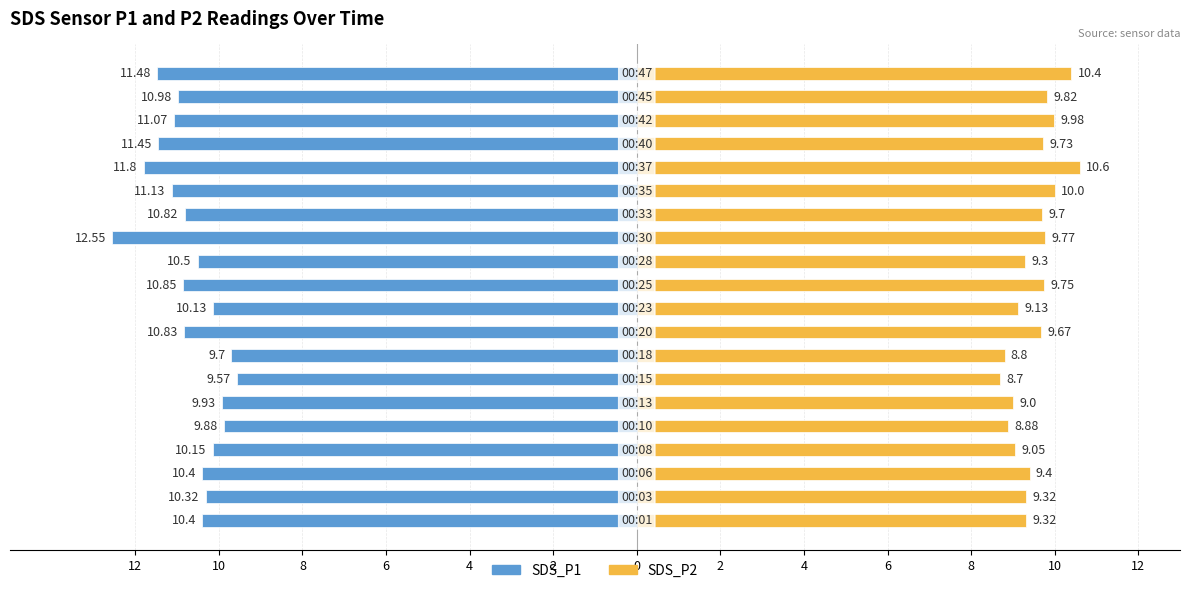

At 12, list the series in order from largest to smallest.

SDS_P2, SDS_P1